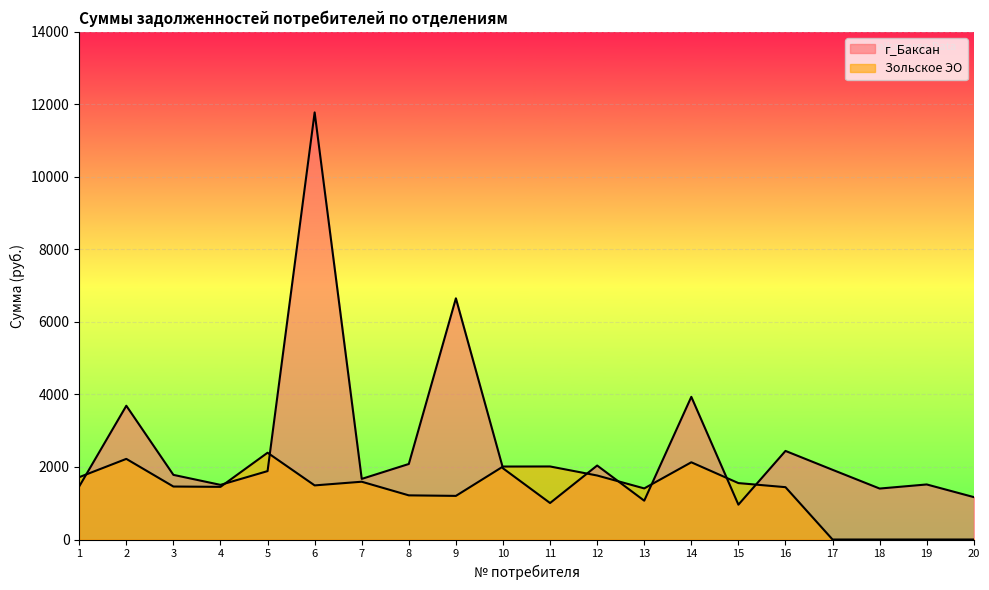

Which series changed the most between 3 and 6?

г_Баксан